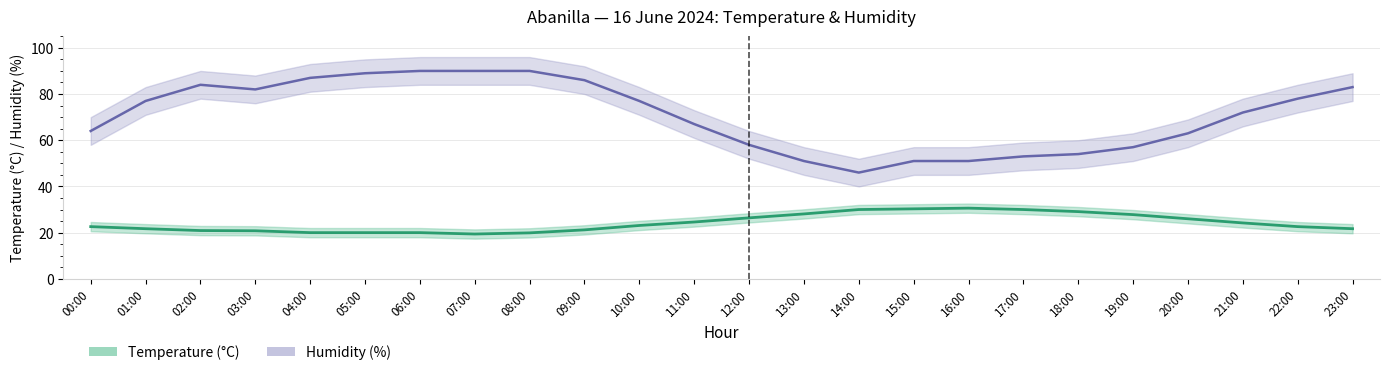

True or false: Humidity and Temperature cross at least once.

False